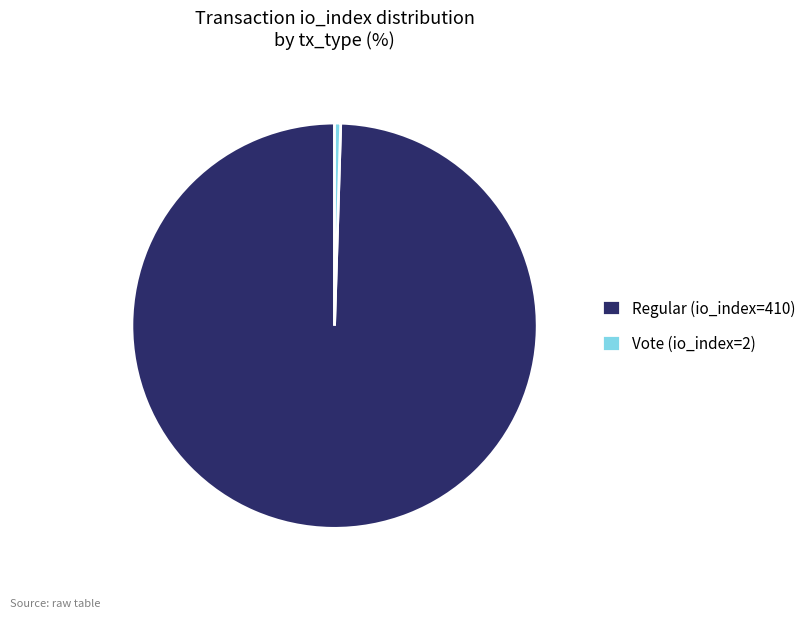

Combined, do Vote (io_index=2) and Regular (io_index=410) account for over 50%?

Yes